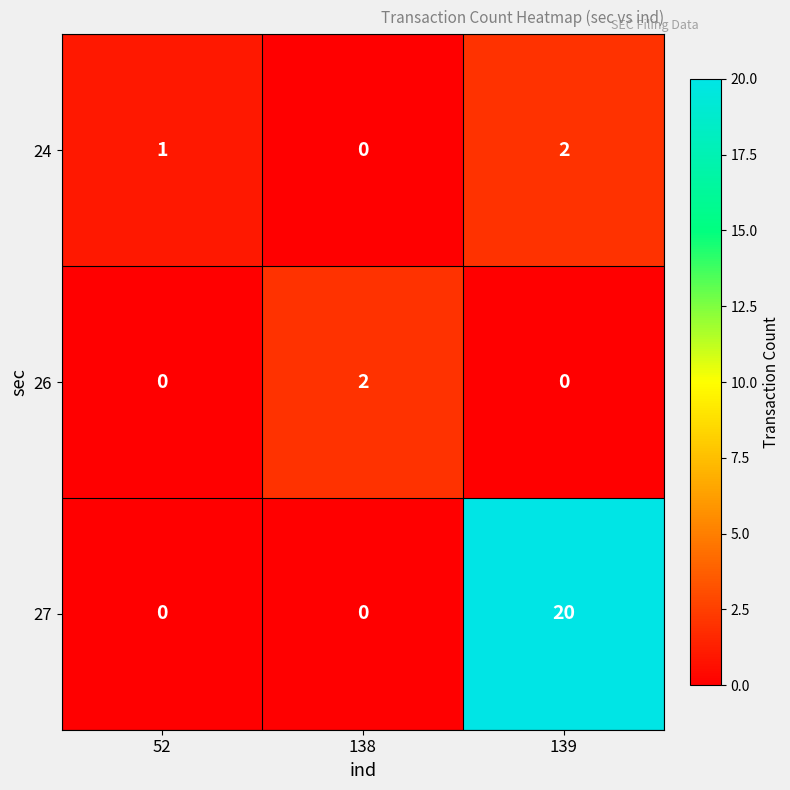

At which category does the chart reach its peak across all series?

139